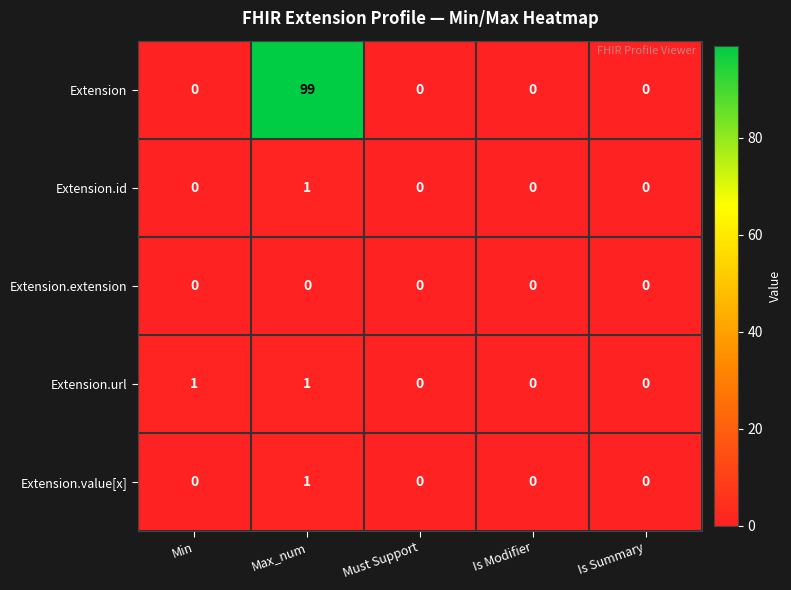

Between Min and Is Modifier, which series saw the biggest shift?

Extension.url